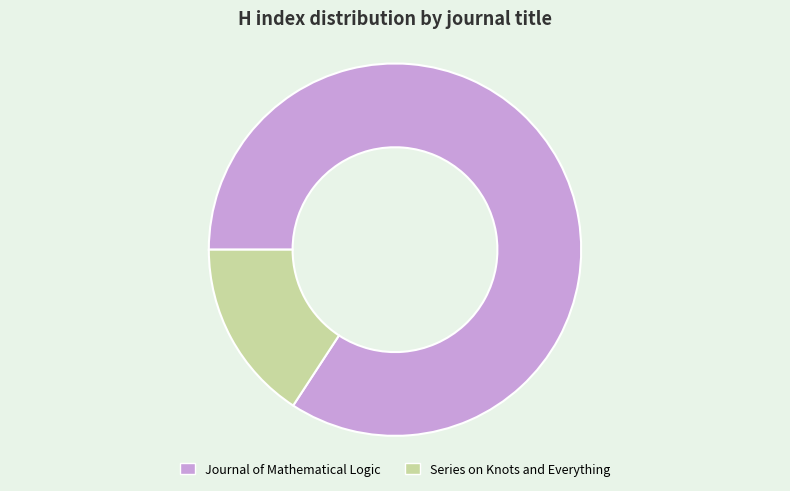

Does Series on Knots and Everything account for over 50% of the chart?

No